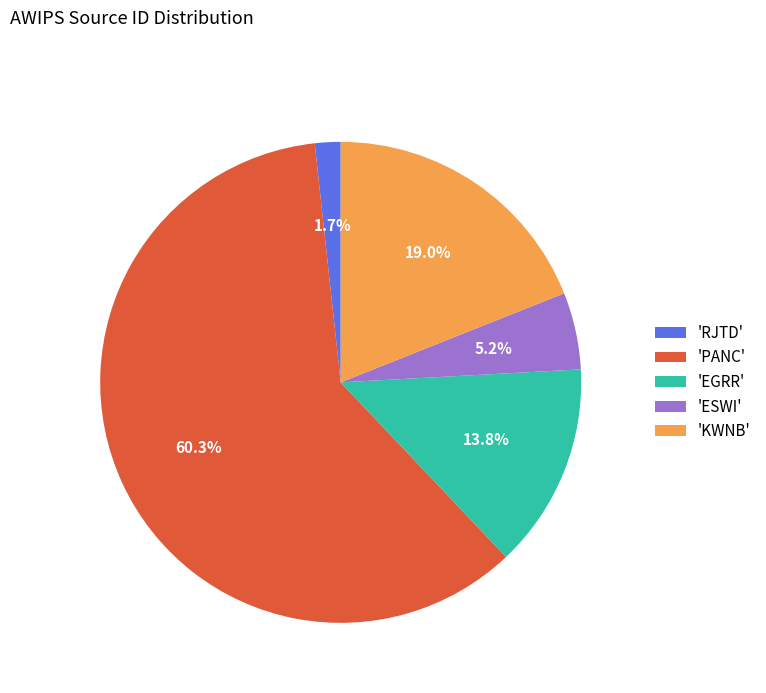

What percentage is NOT represented by 'EGRR'?

86.2%